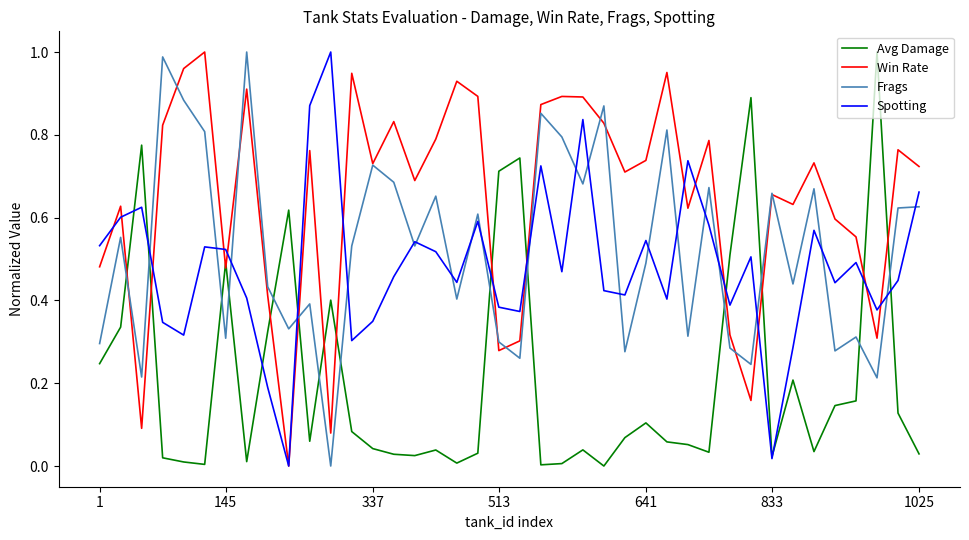

How many times do Frags and Avg Damage cross each other?

14